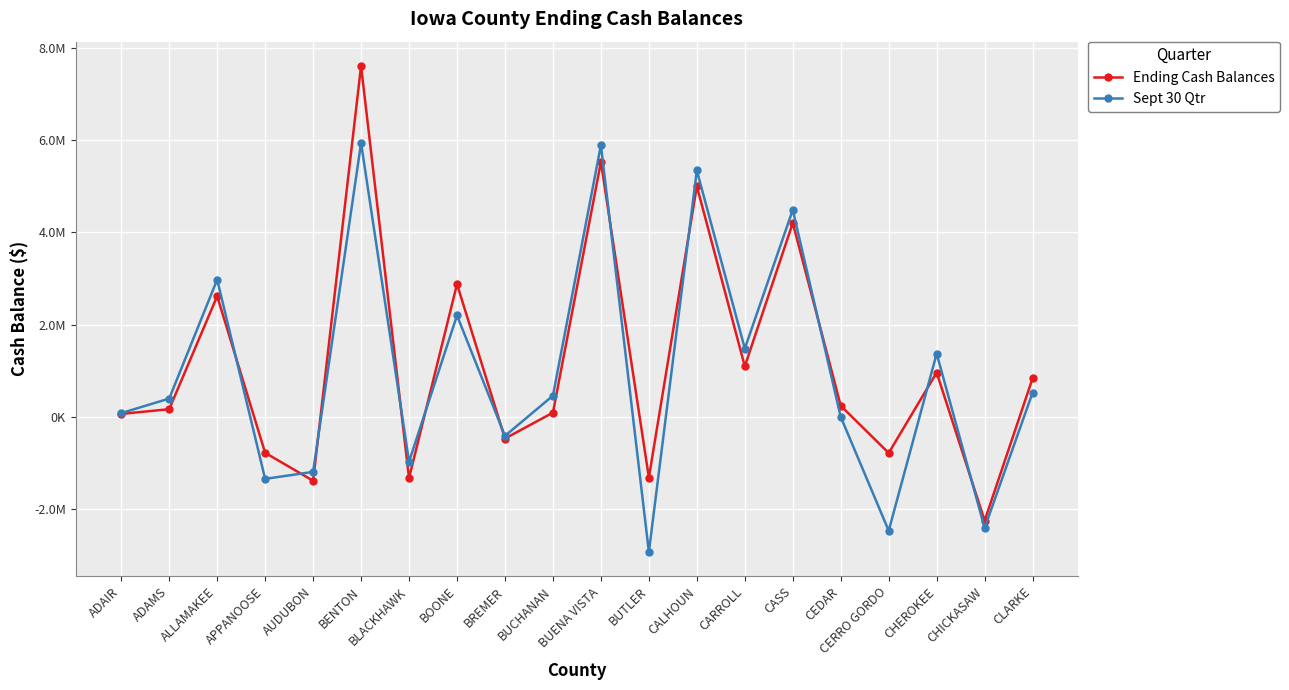

What is the total value across all series at BUCHANAN?

558271.7